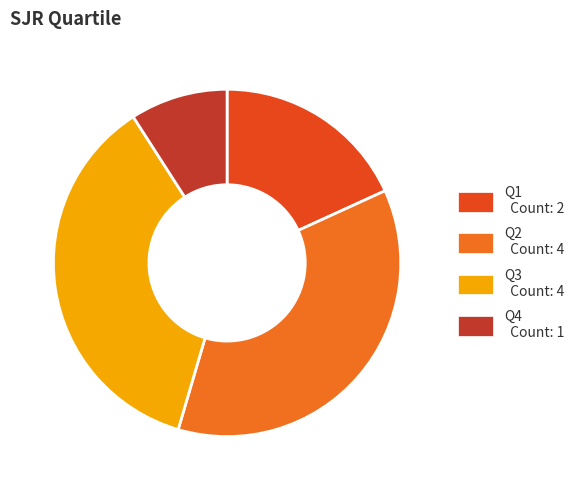

How many segments does this pie chart have?

4